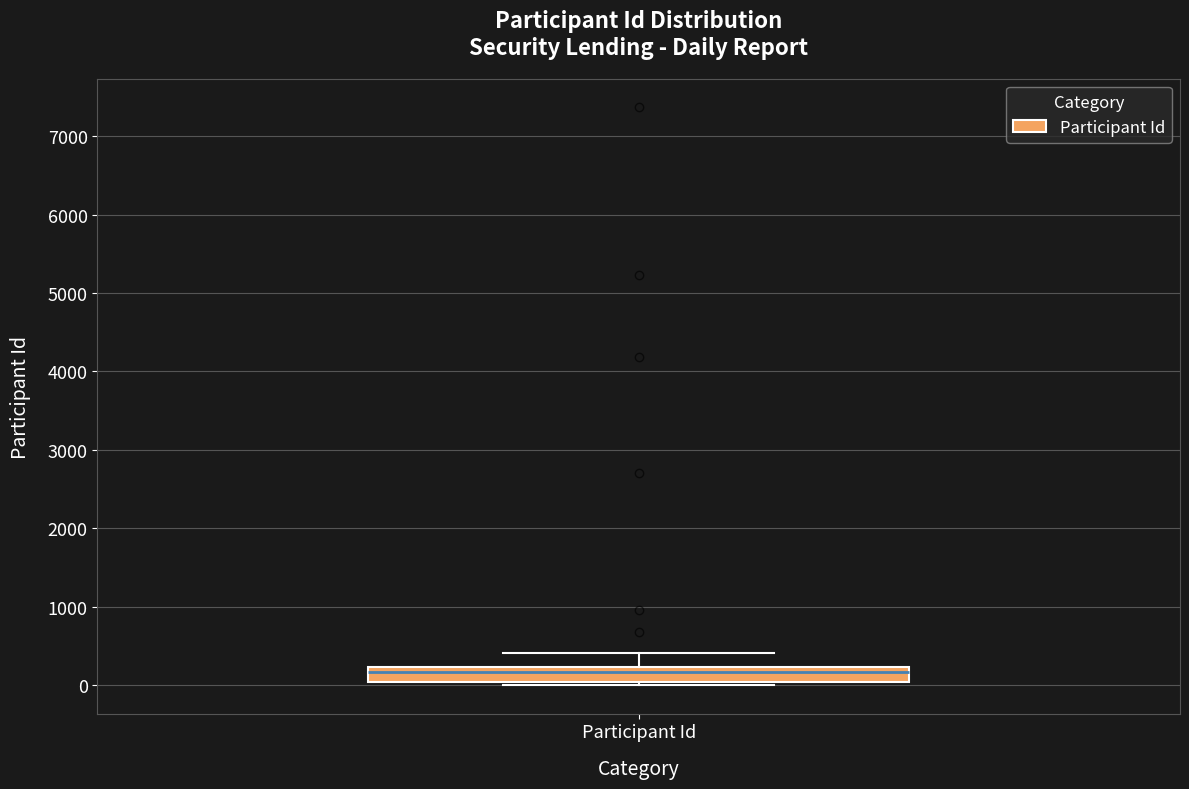

Transcribe this box plot: give where the median line is, the range the box spans, and where the two whiskers end, as read against the y-axis. The values are not printed on the chart, so give them approximately, as read against the axis.

median 200 (just below the box's upper edge), box 0 to 200, whiskers 0 (just below the box's lower edge) to 400